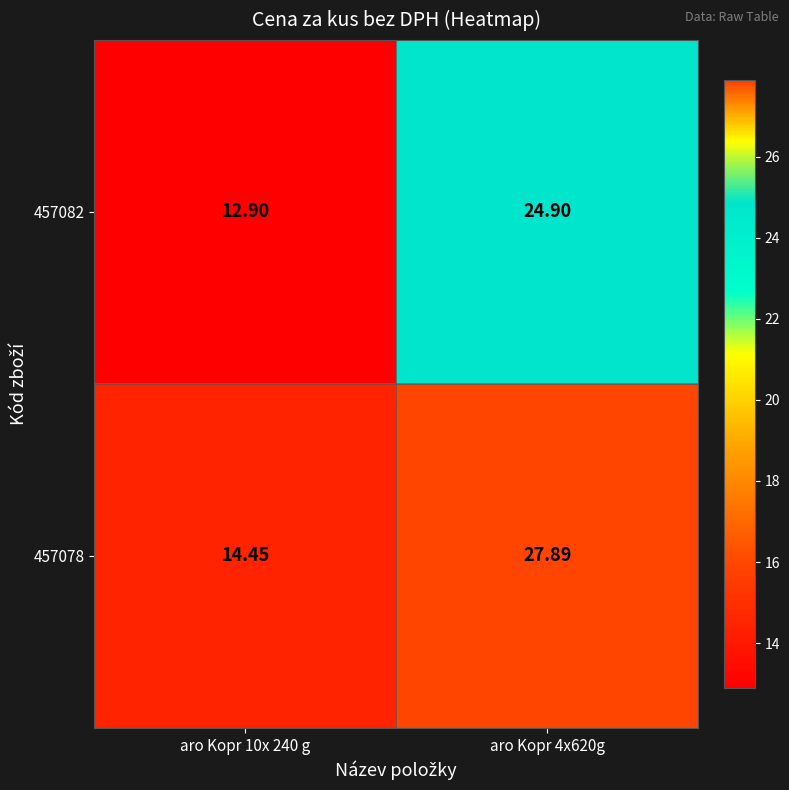

Between aro Kopr 10x 240 g and aro Kopr 4x620g, which series saw the biggest shift?

457078